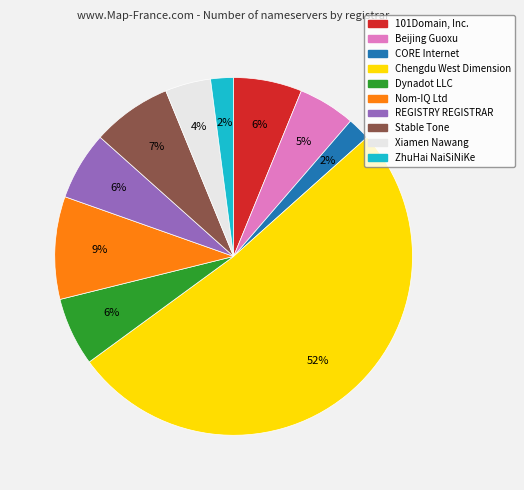

Which category has the biggest portion of the pie?

Chengdu West Dimension